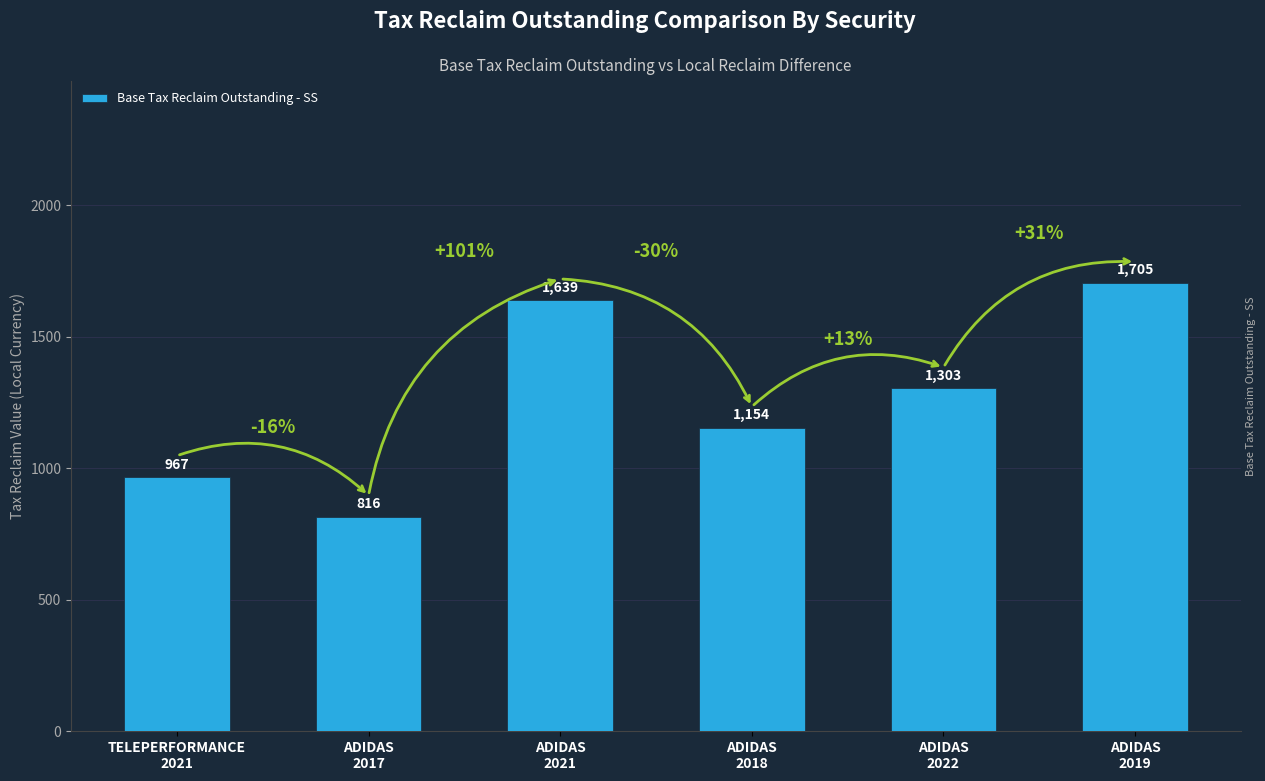

The chart shows a value of 718.5 at ADIDAS
2019. True or false?

False